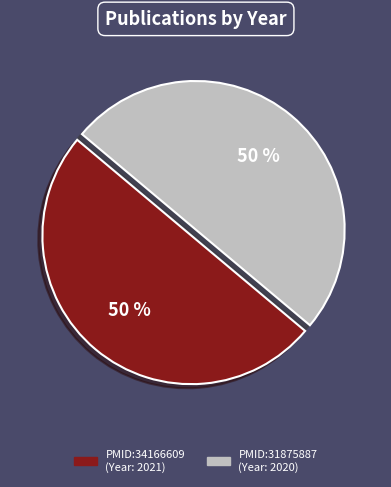

To the nearest percent, what is the combined percentage of PMID:34166609 and PMID:31875887?

100%